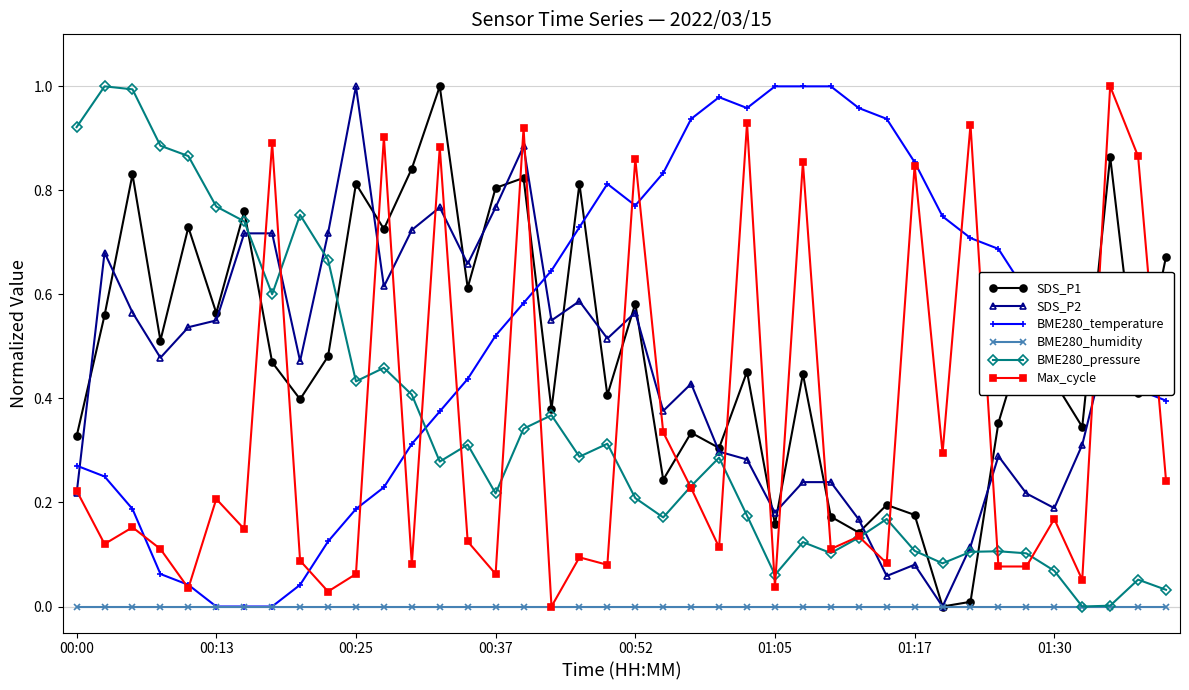

Count the number of categories in the chart.

40